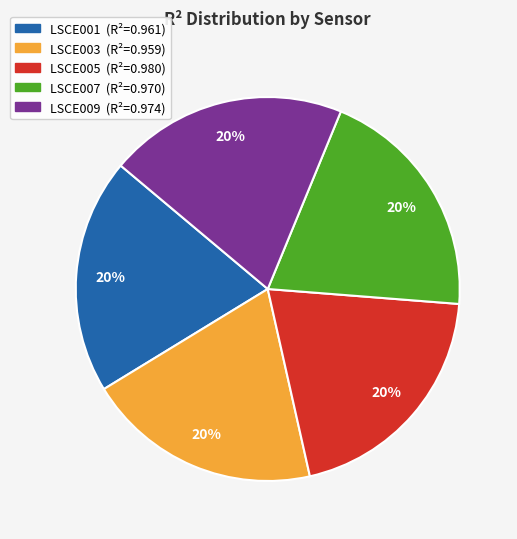

Is it true that LSCE007 is 10% of the pie?

False